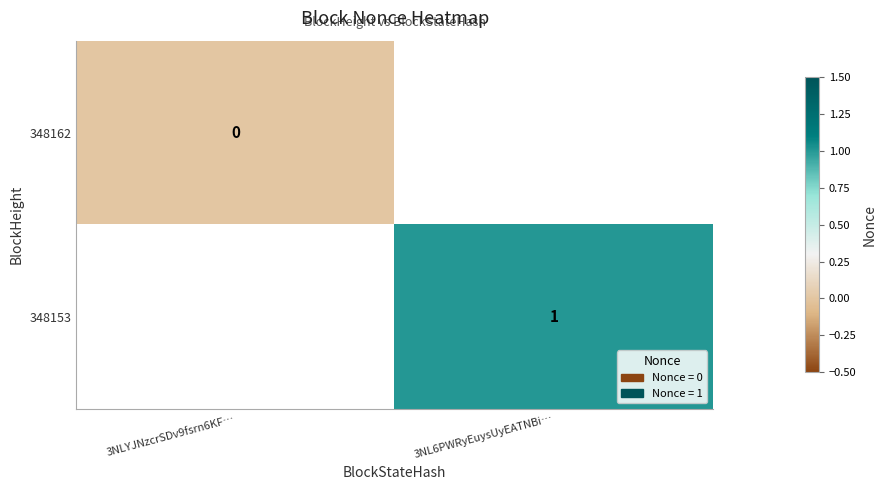

True or false: 348153 has a value of 1 at 3NL6PWRyEuysUyEATNBi….

True